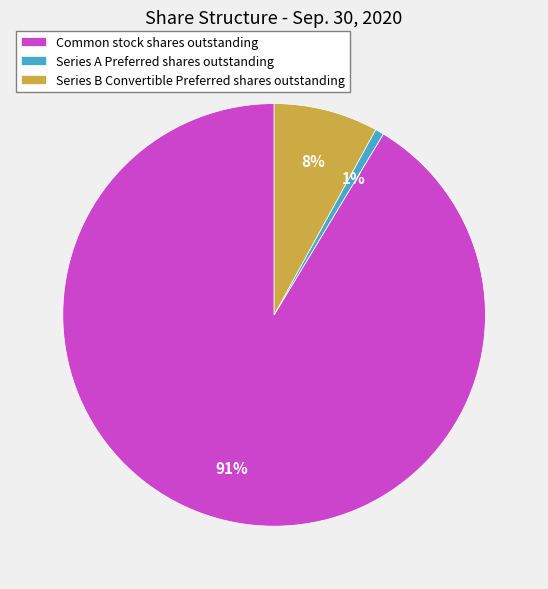

The Series A Preferred shares outstanding slice represents 1% of the pie. True or false?

True